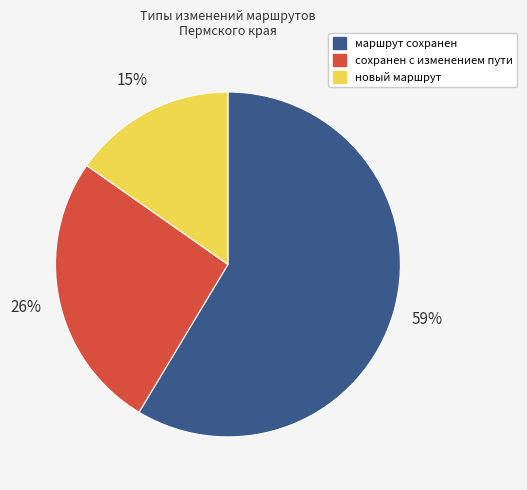

Which category accounts for the majority?

маршрут сохранен